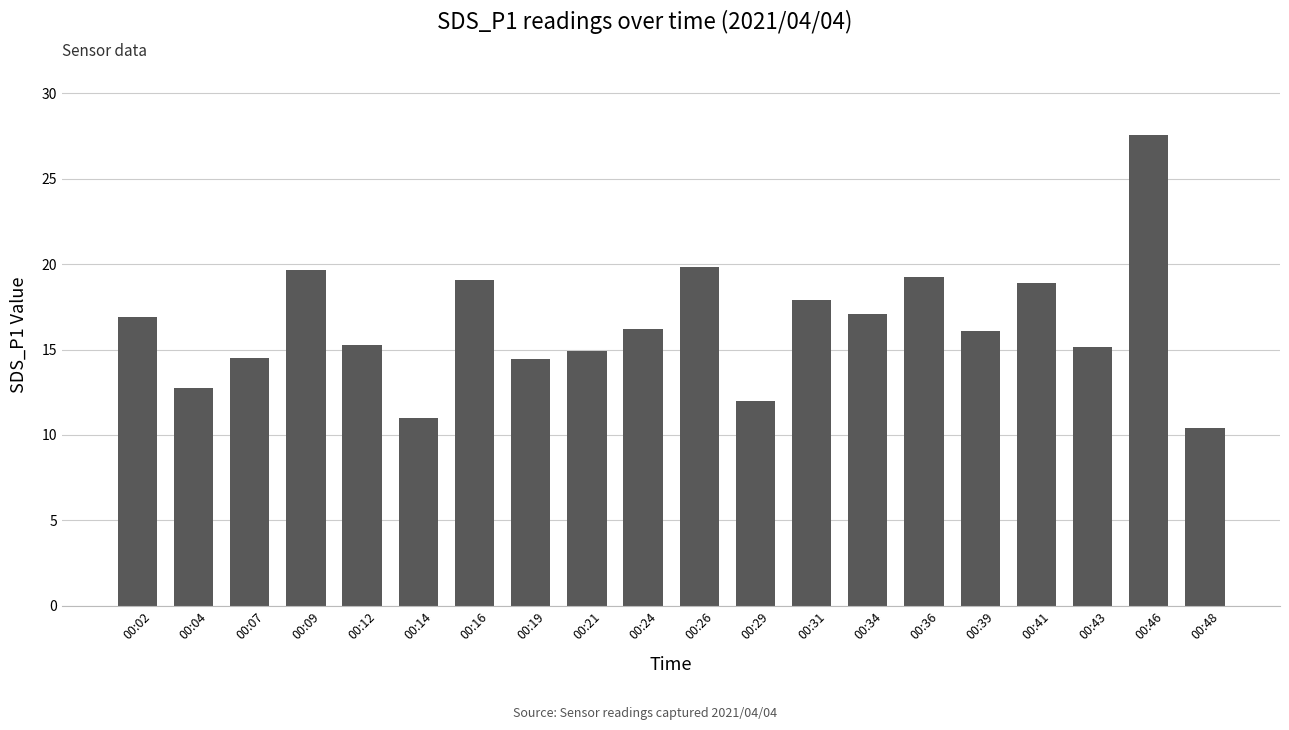

True or false: the data shows 27.6 at 00:46.

True